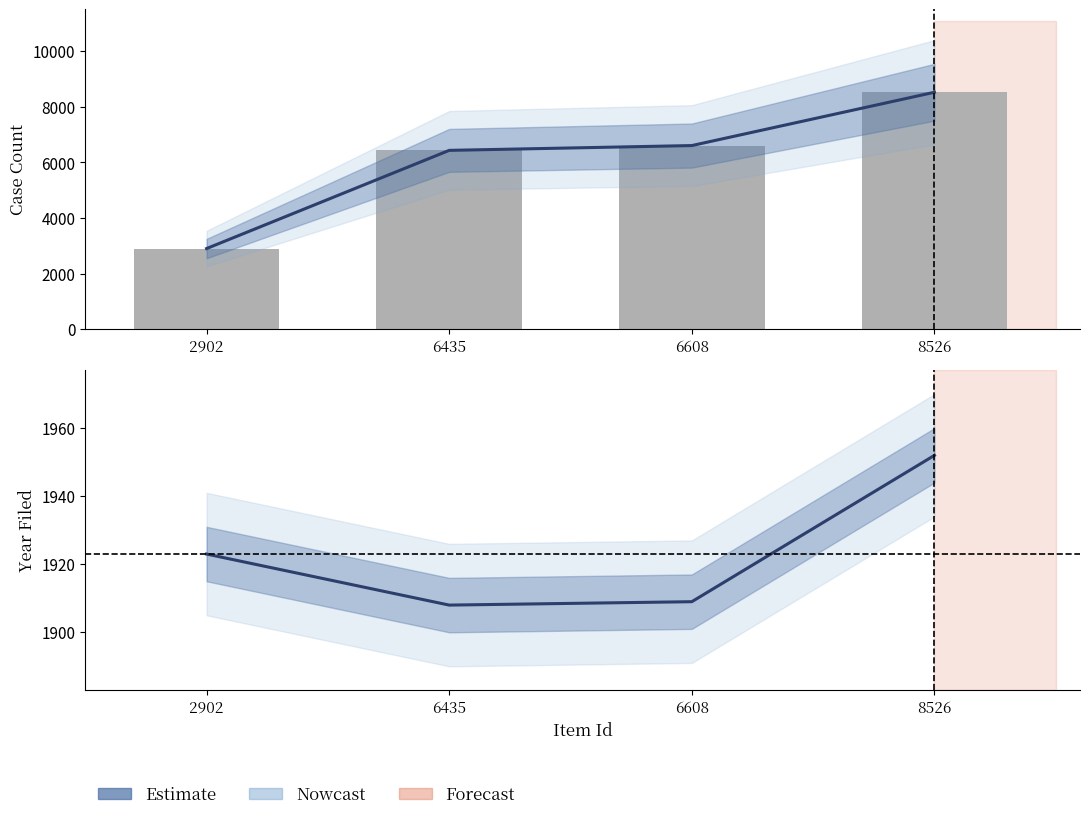

List the labels in order of Item Id (bar) value, smallest first.

2902, 6435, 6608, 8526